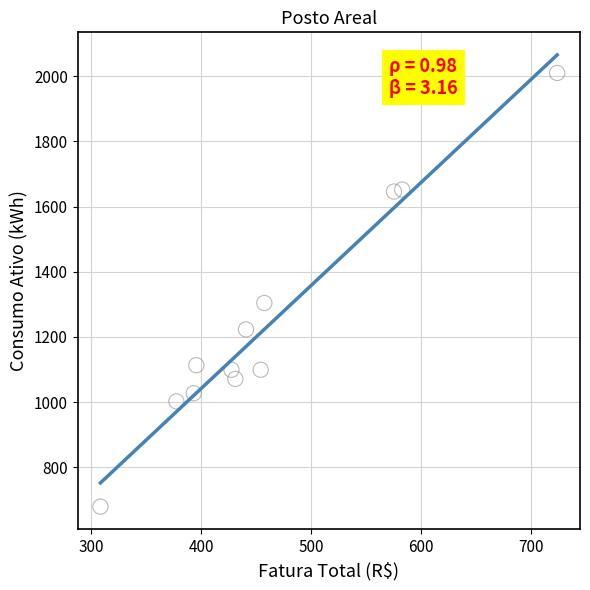

What is the average Y value?

1244